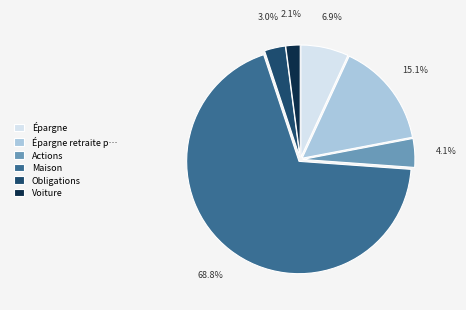

How many slices are in this pie chart?

6